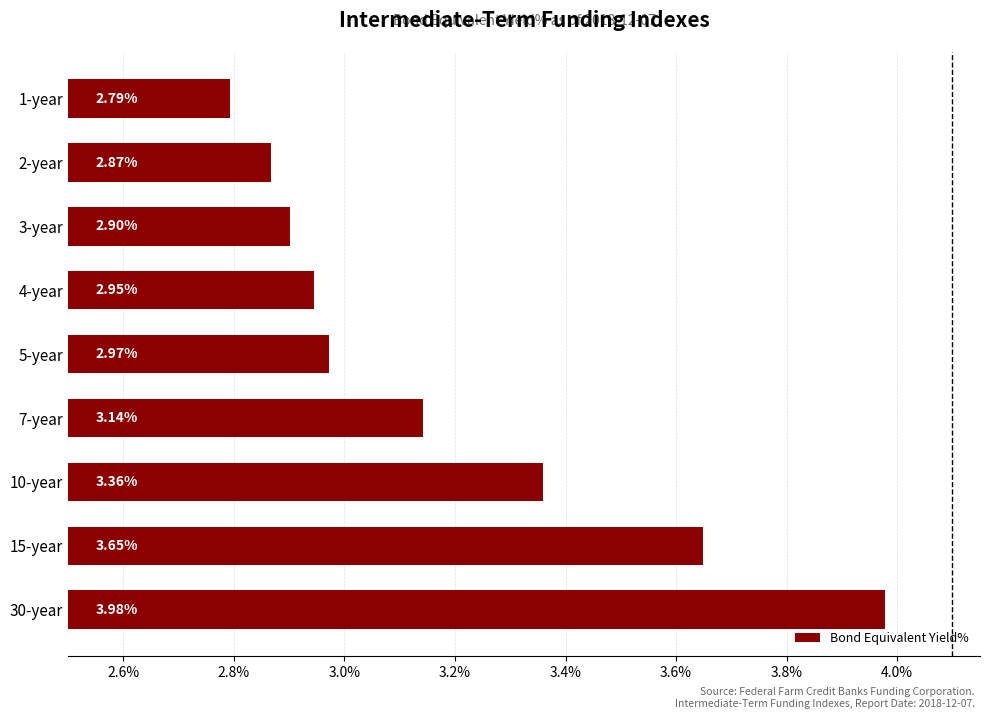

What is the change in value from 15-year to 2-year?

-0.8